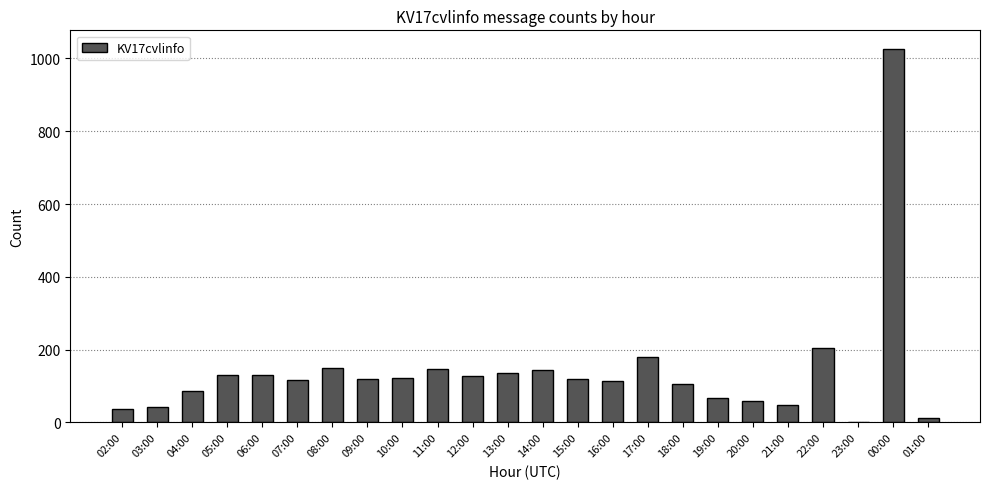

What is the change in value from 02:00 to 10:00?

+83